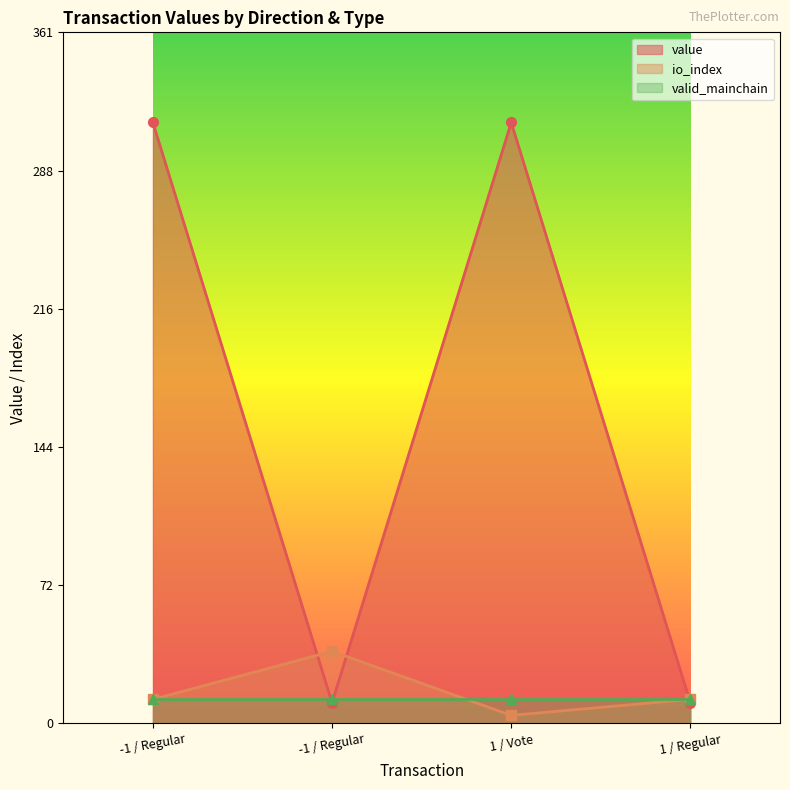

What is the maximum value for value?

313.6